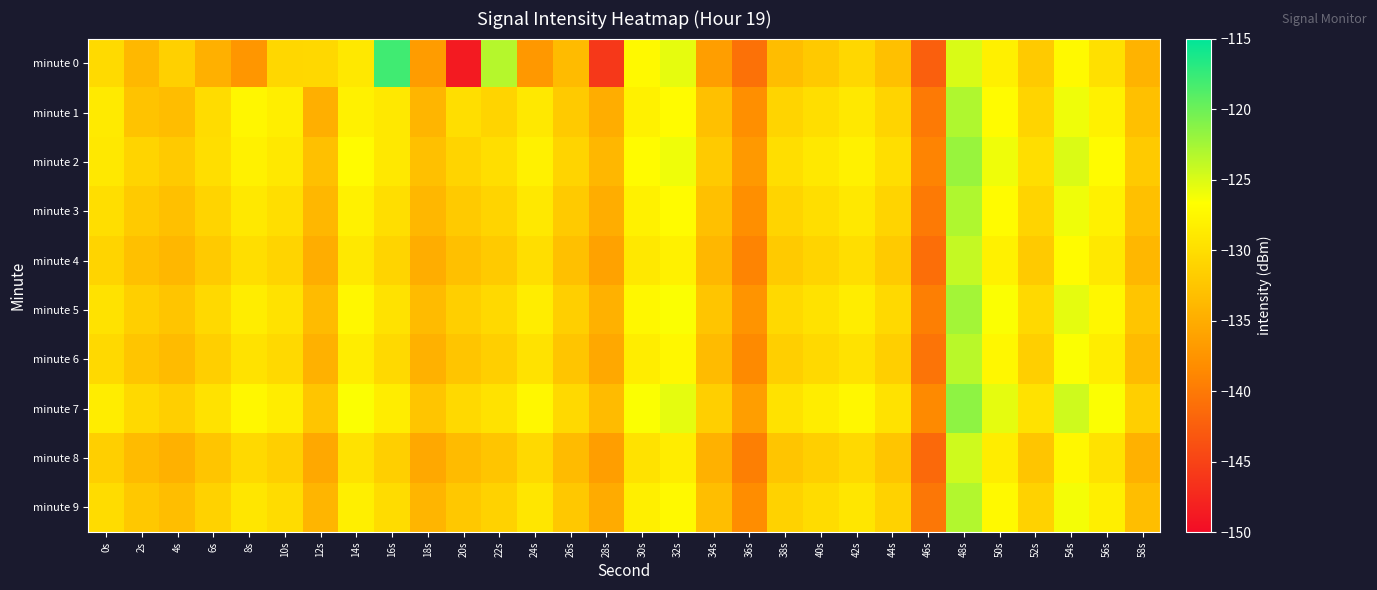

Which series changed the most between 16s and 30s?

minute 0